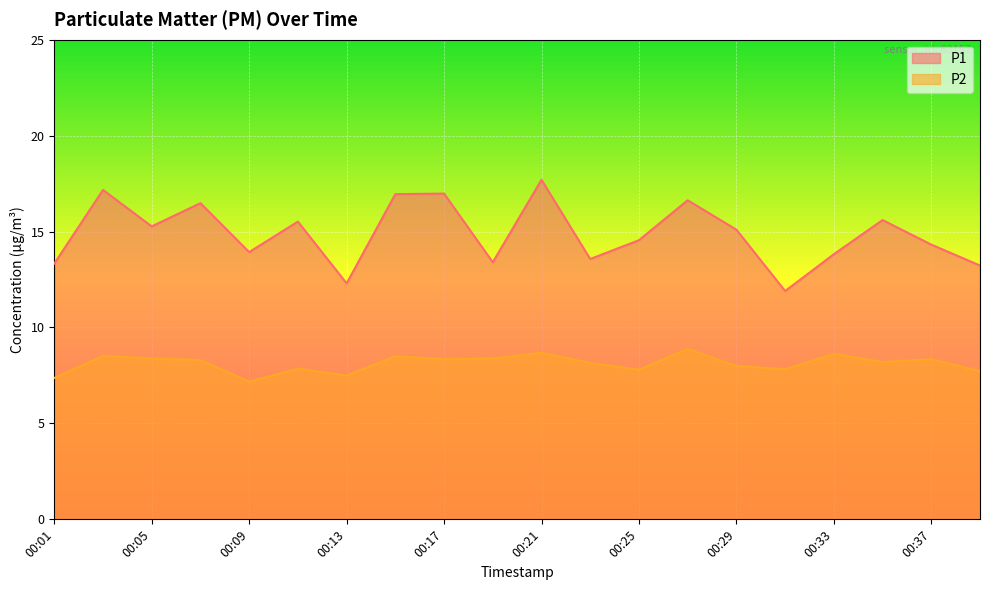

Which has a higher value, 00:27 or 00:17?

00:17